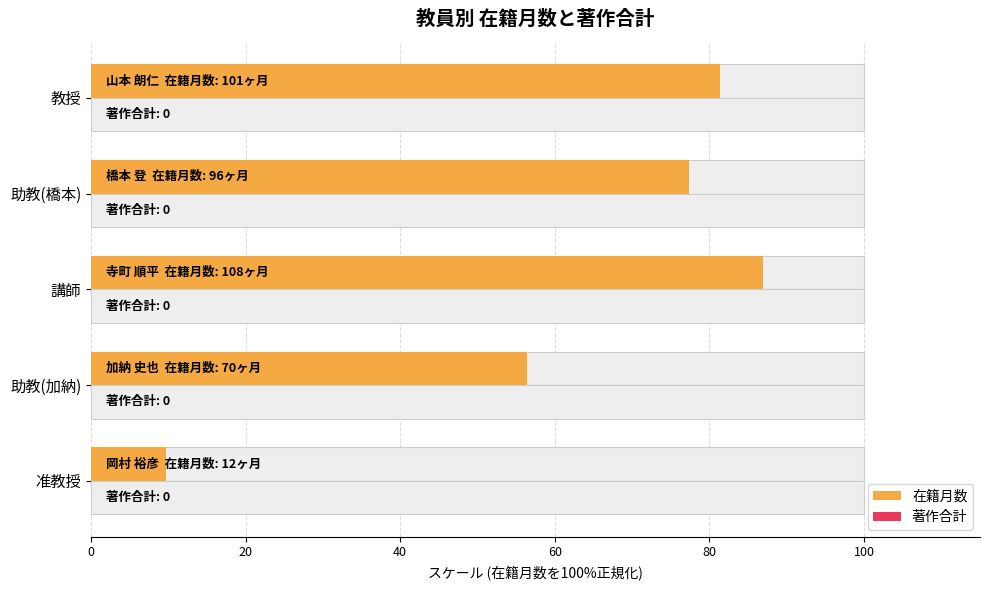

At 0, list the series in order from largest to smallest.

在籍月数, 著作合計